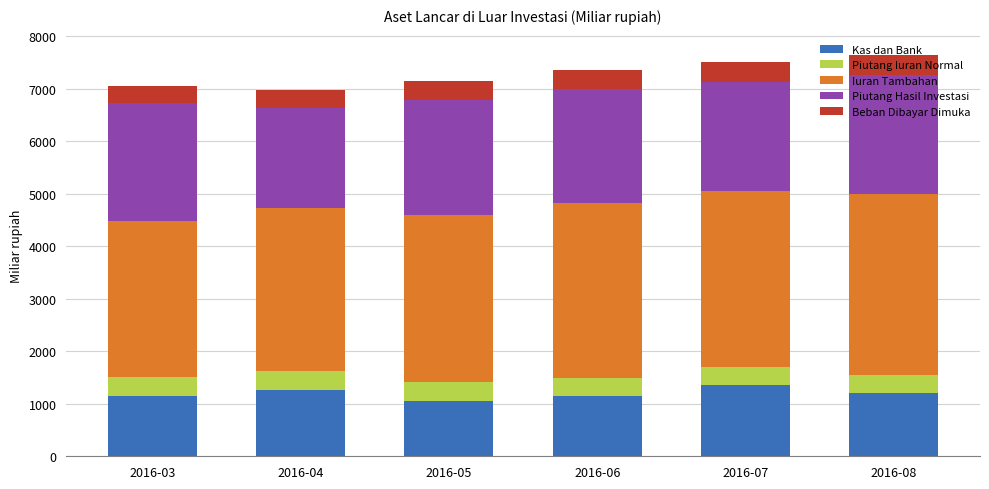

What is the minimum value for Kas dan Bank?

1046